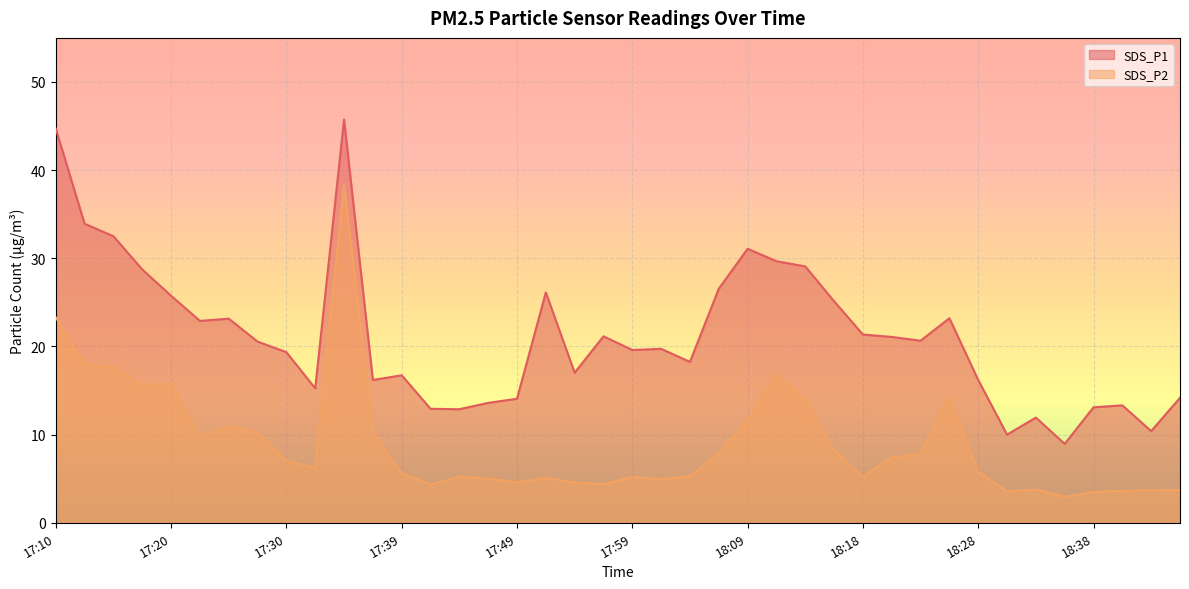

How many data points in SDS_P2 are less than 6?

20